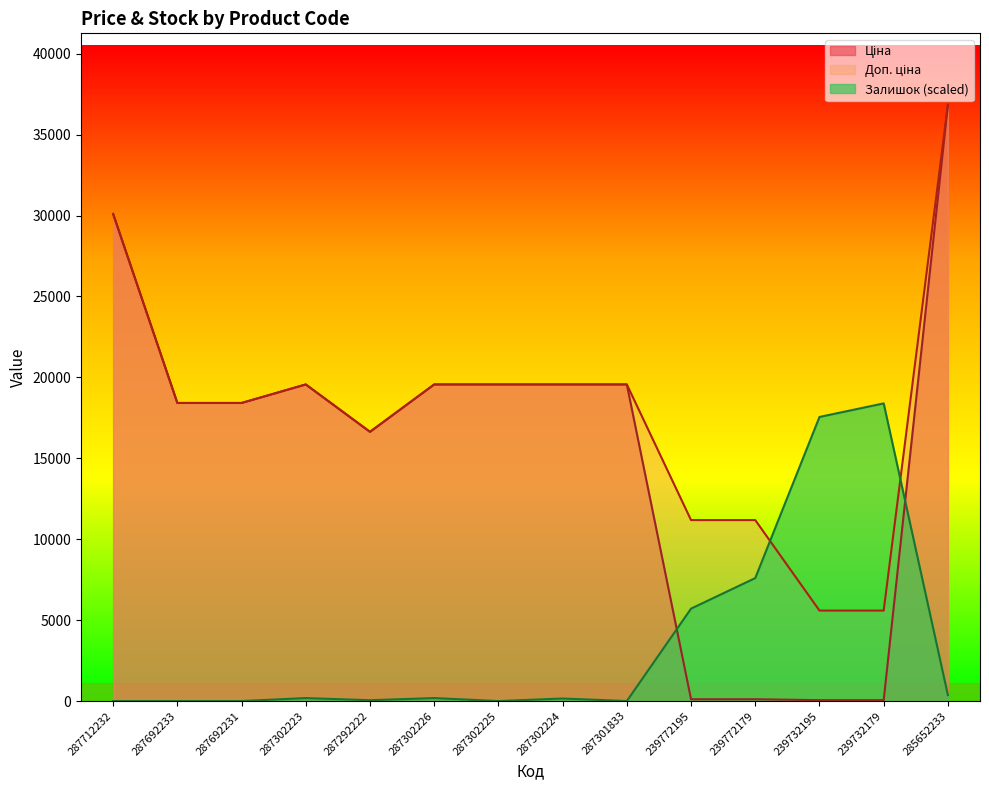

True or false: Доп. ціна has more than 2 interior local peaks.

False